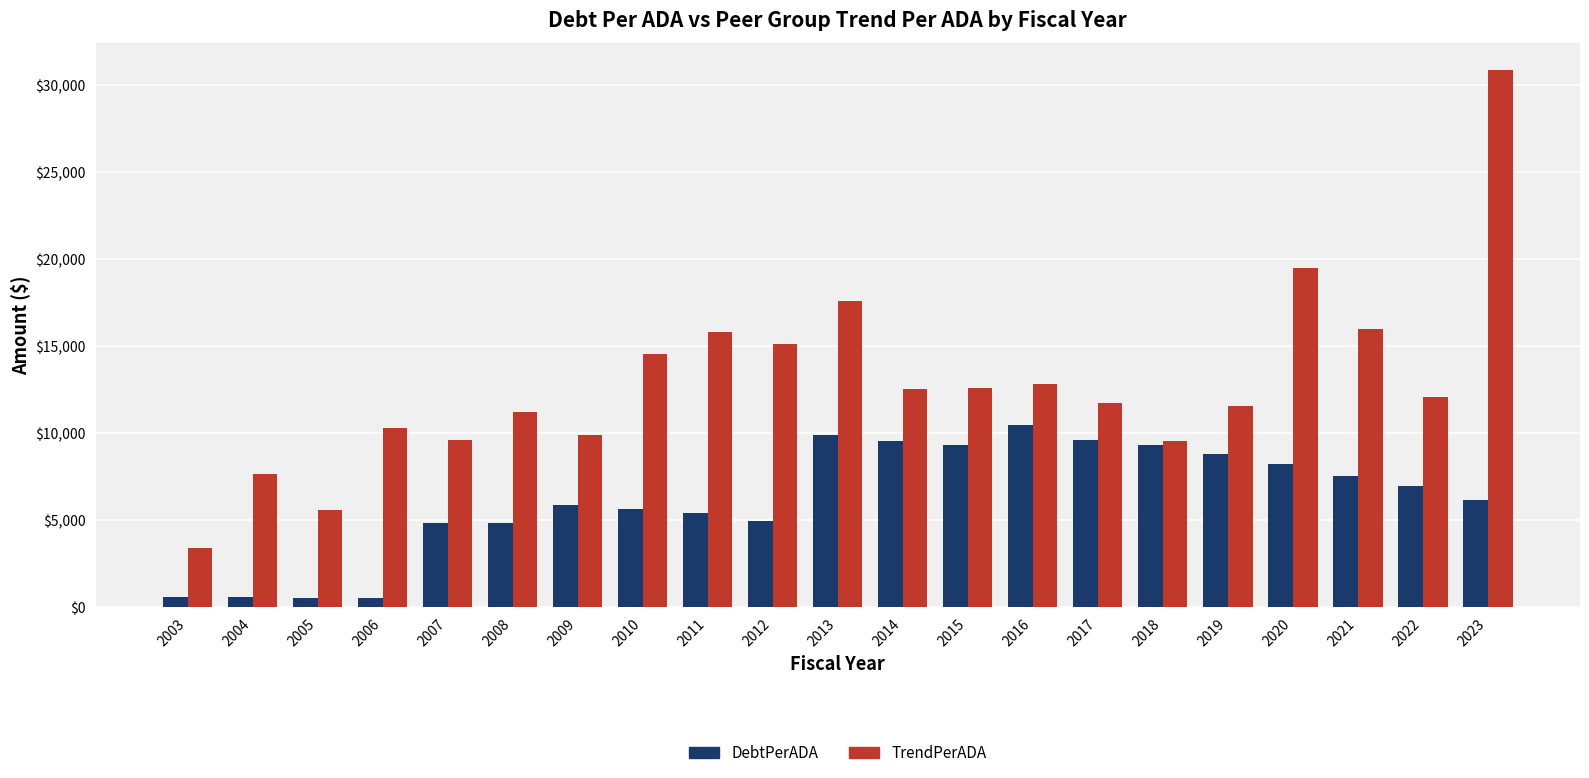

What is the highest value of the DebtPerADA series?

10462.2